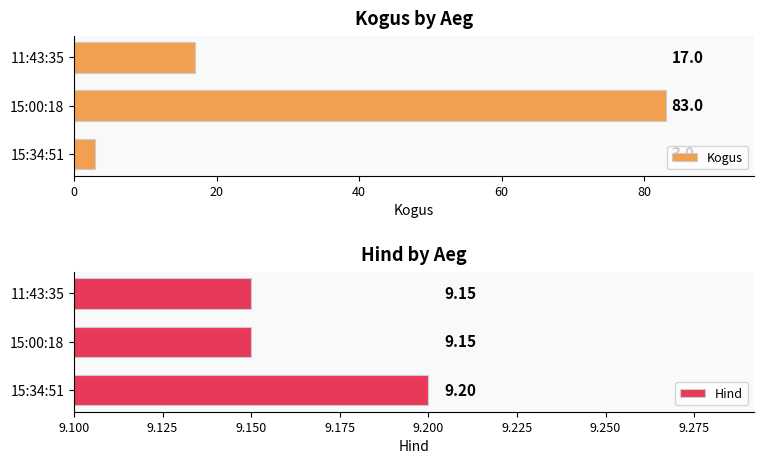

Rank the series by their average value, from highest to lowest.

Kogus, Hind